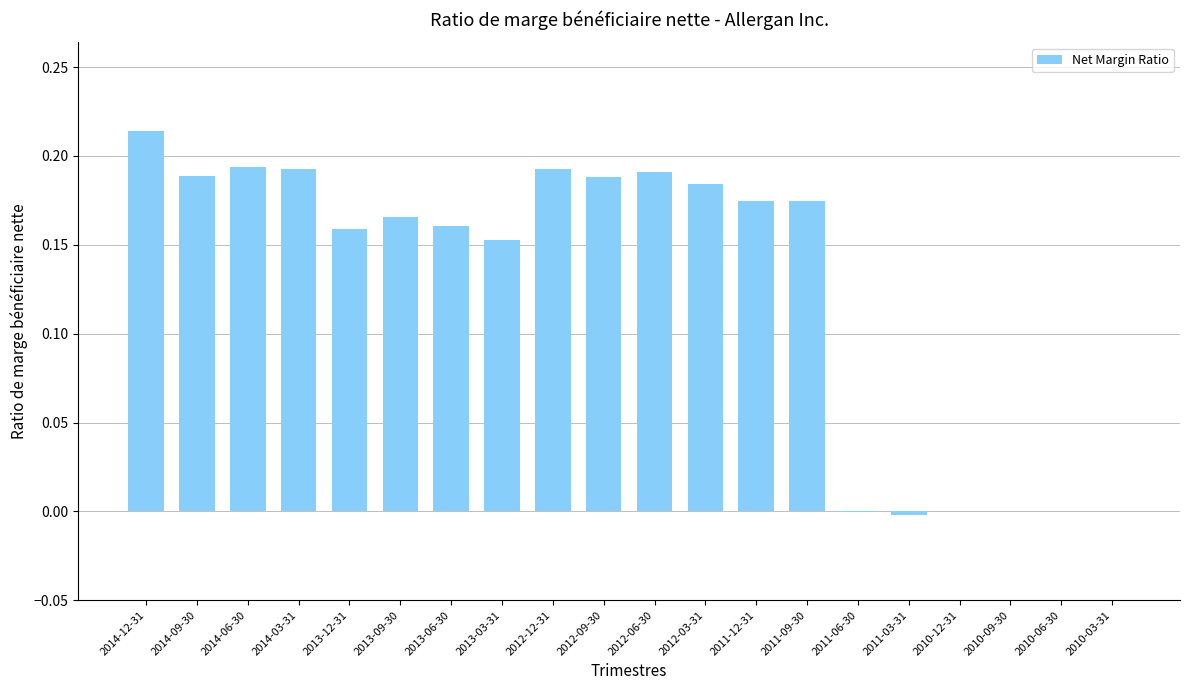

Which category has the highest value across all series?

2014-12-31